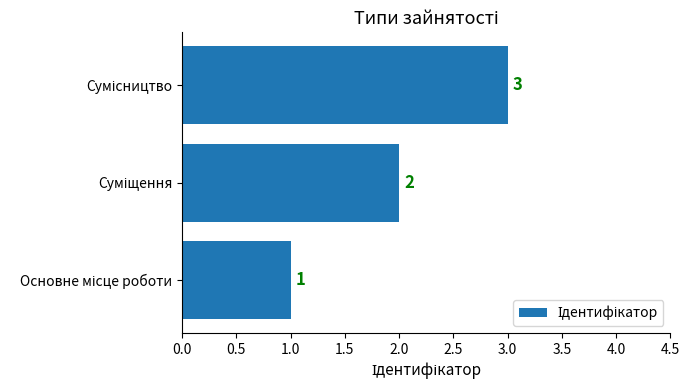

What is the maximum value shown in the chart?

3